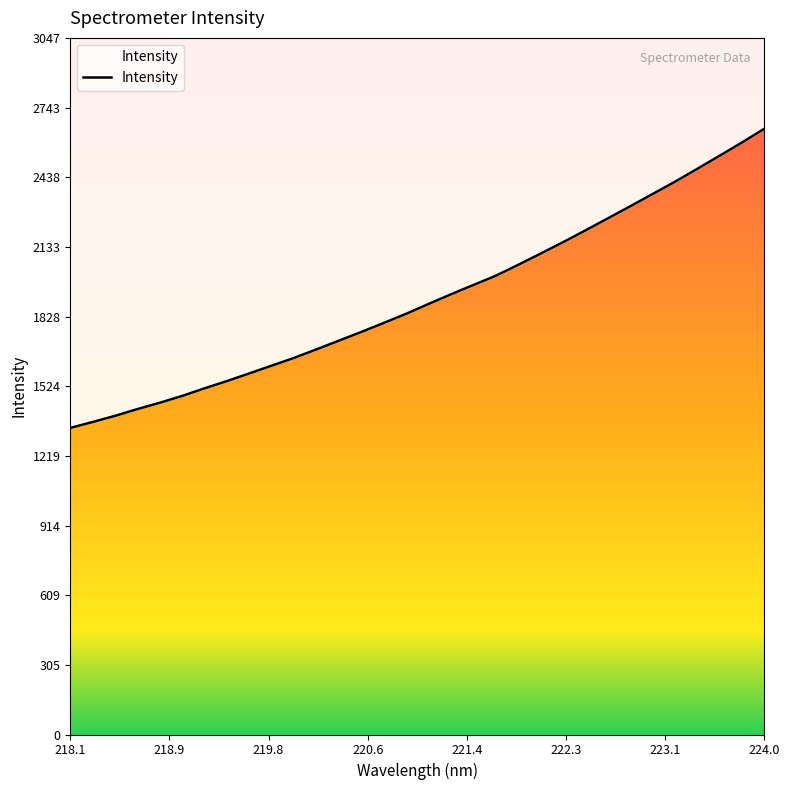

What position from the right is 220.3533?

20